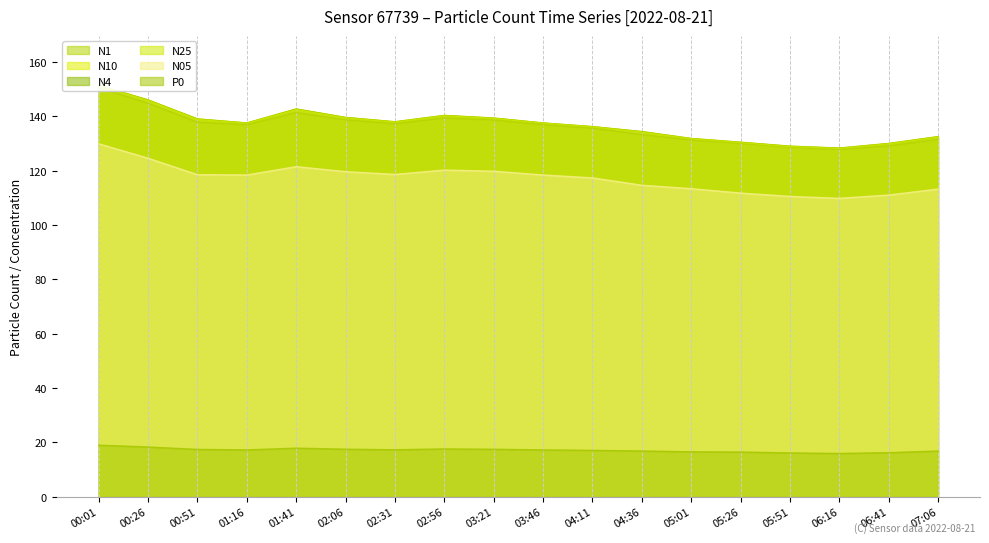

List the series in order of their peak value, highest first.

N10, N4, N25, N1, N05, P0